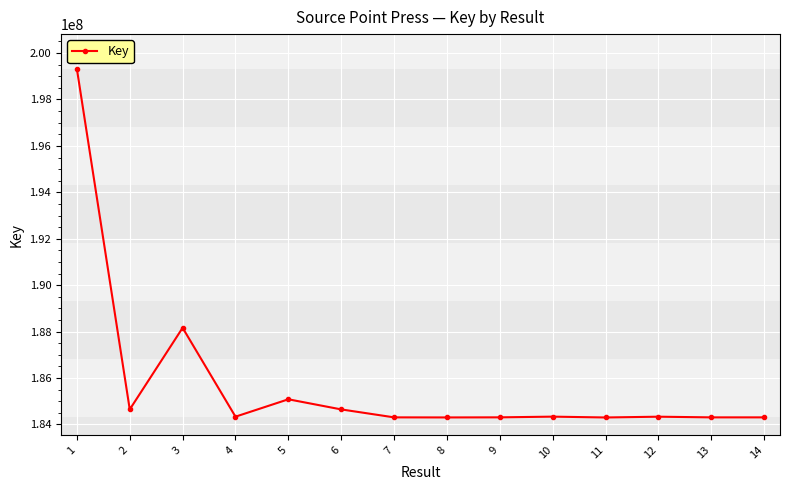

What is the sum of all values?

2600686670